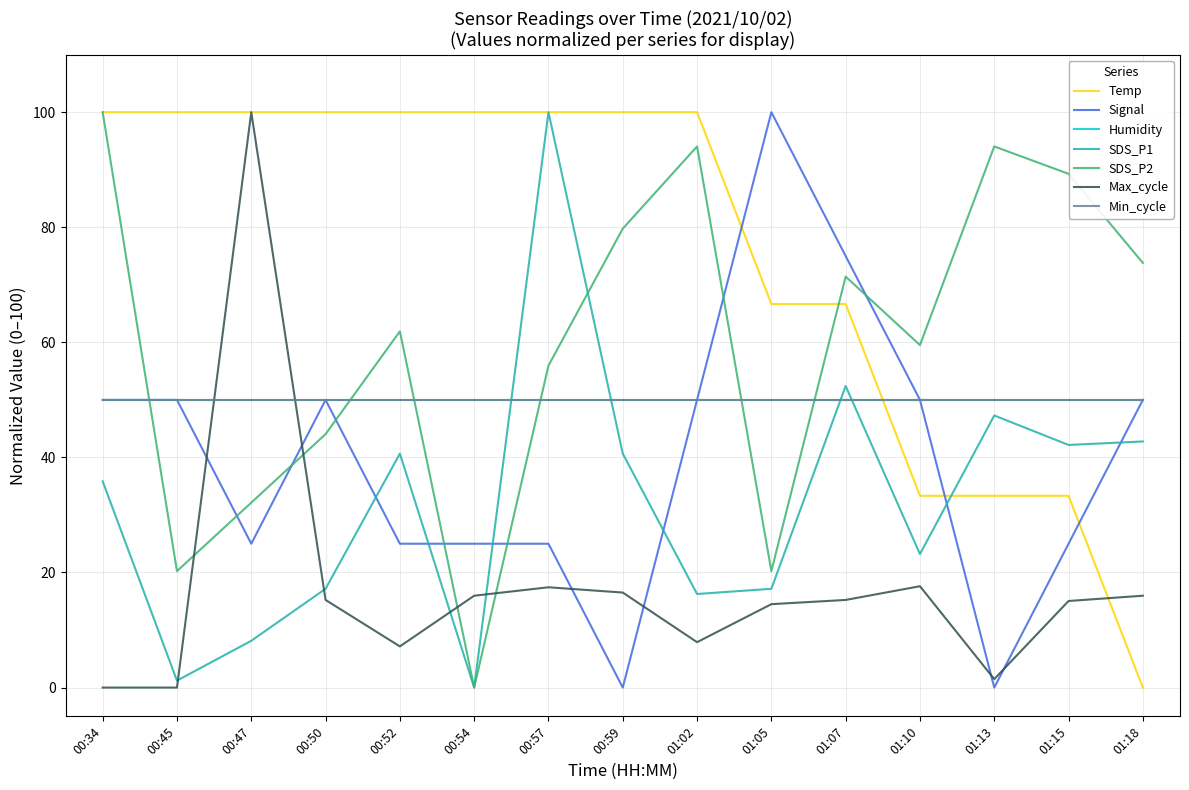

The Signal series shows 0.0 at 01:13. True or false?

True